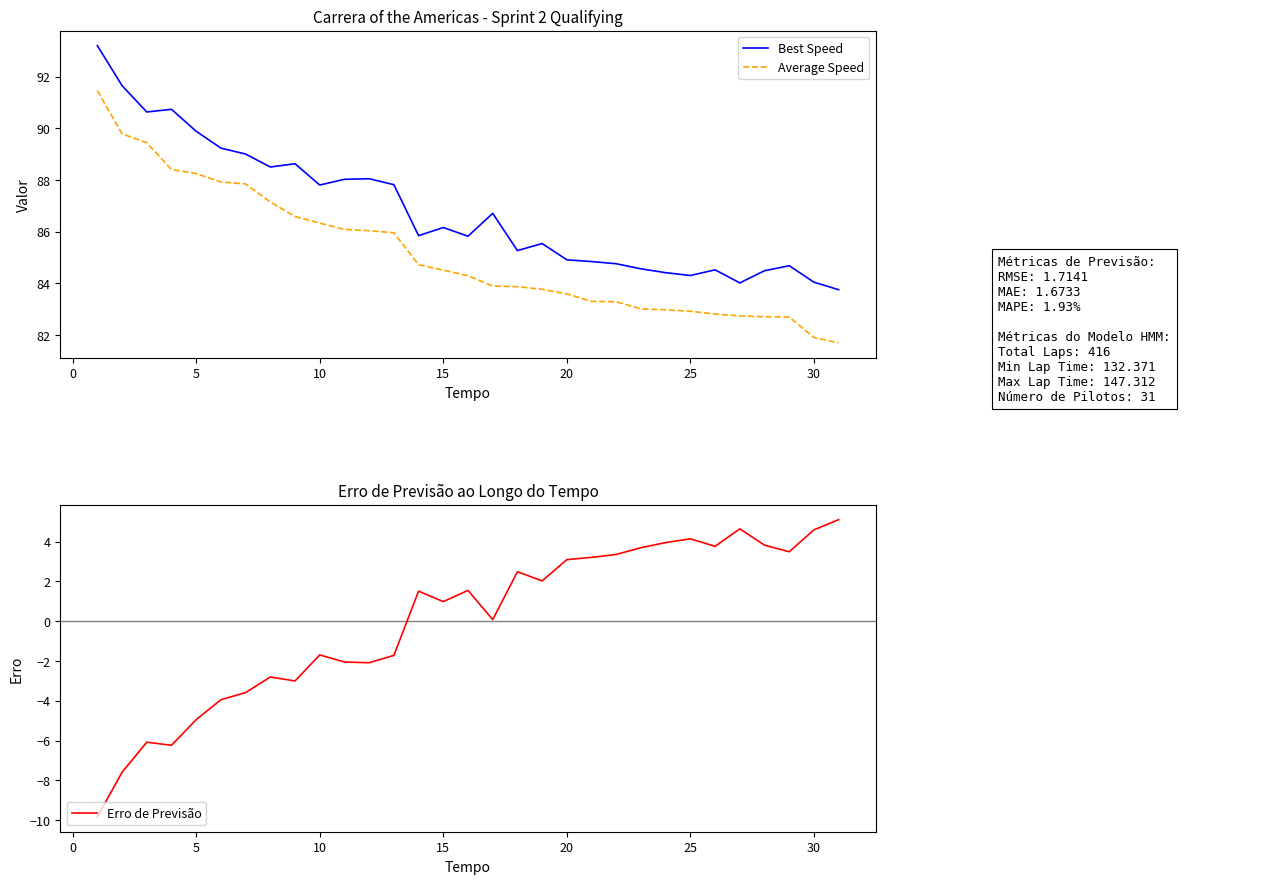

Does the chart display data point markers on the line(s)?

No